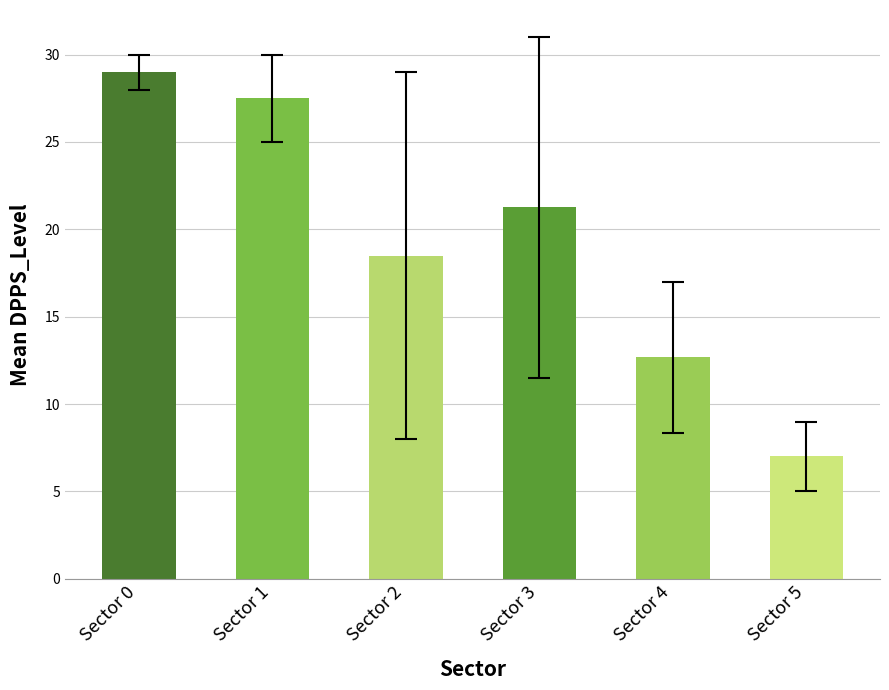

What is the ratio of the value at Sector 5 to the value at Sector 3?

0.3